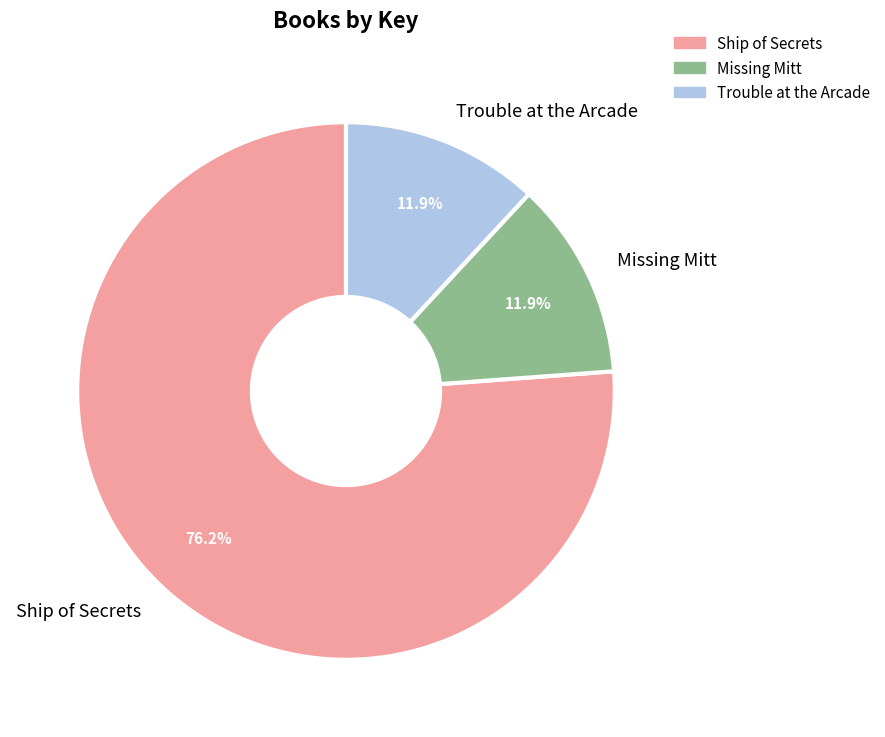

True or false: Ship of Secrets accounts for 76% of the total.

True